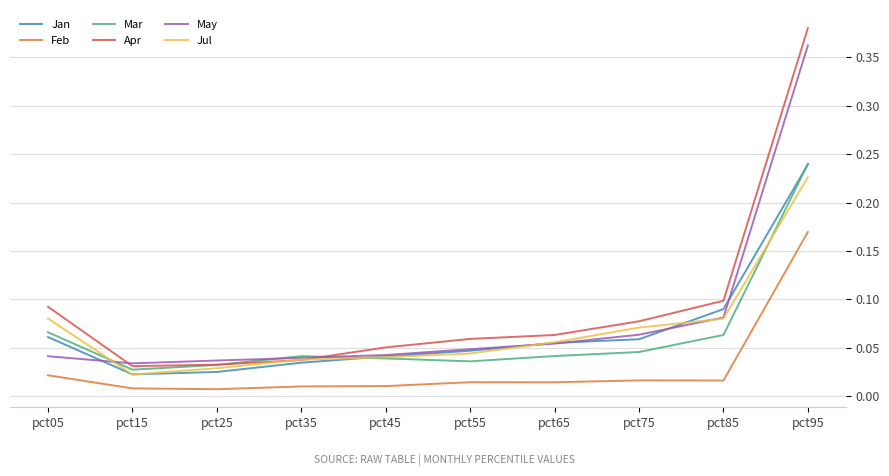

True or false: Jul and Feb cross at least once.

False